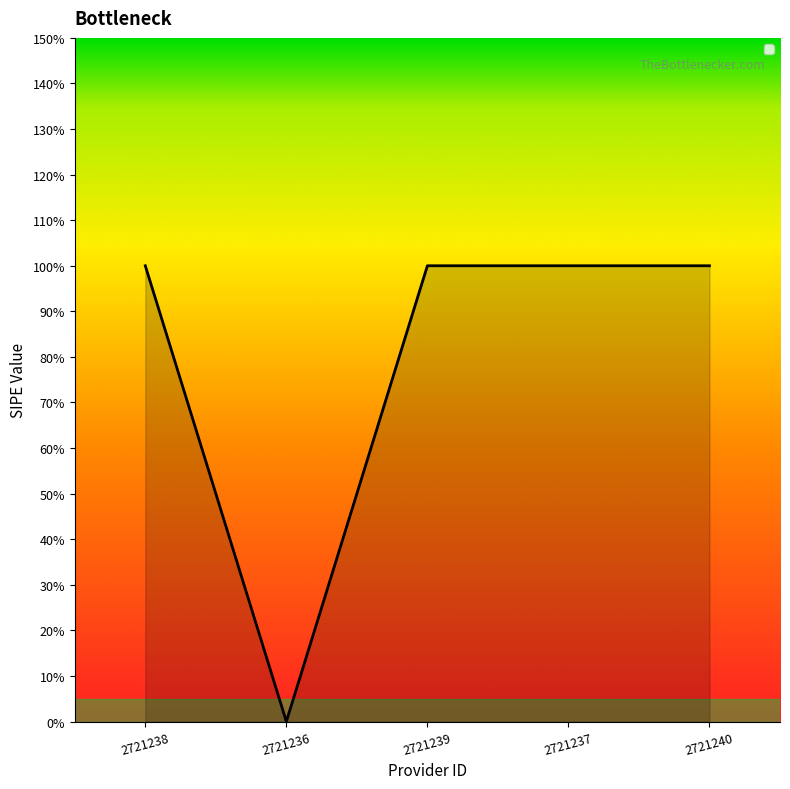

True or false: the data shows 1 at 2721240.

True